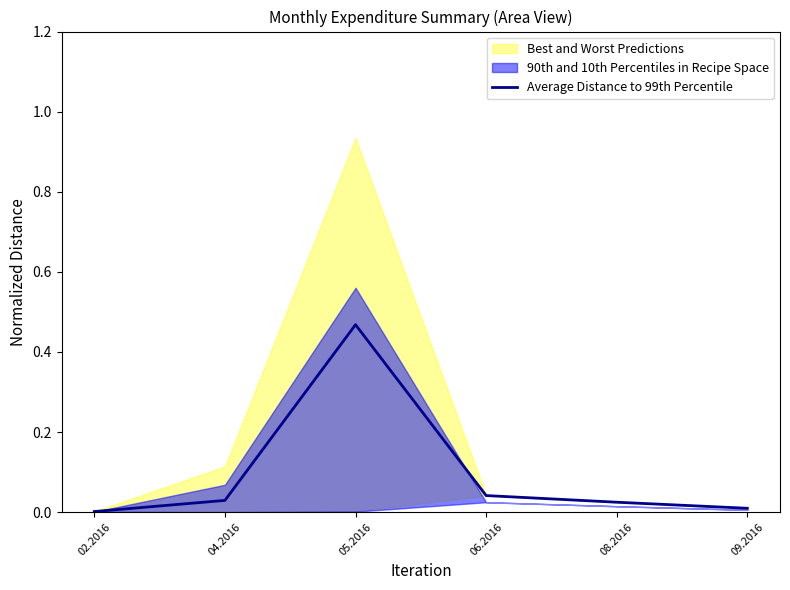

Which category has the lowest value across all series?

02.2016